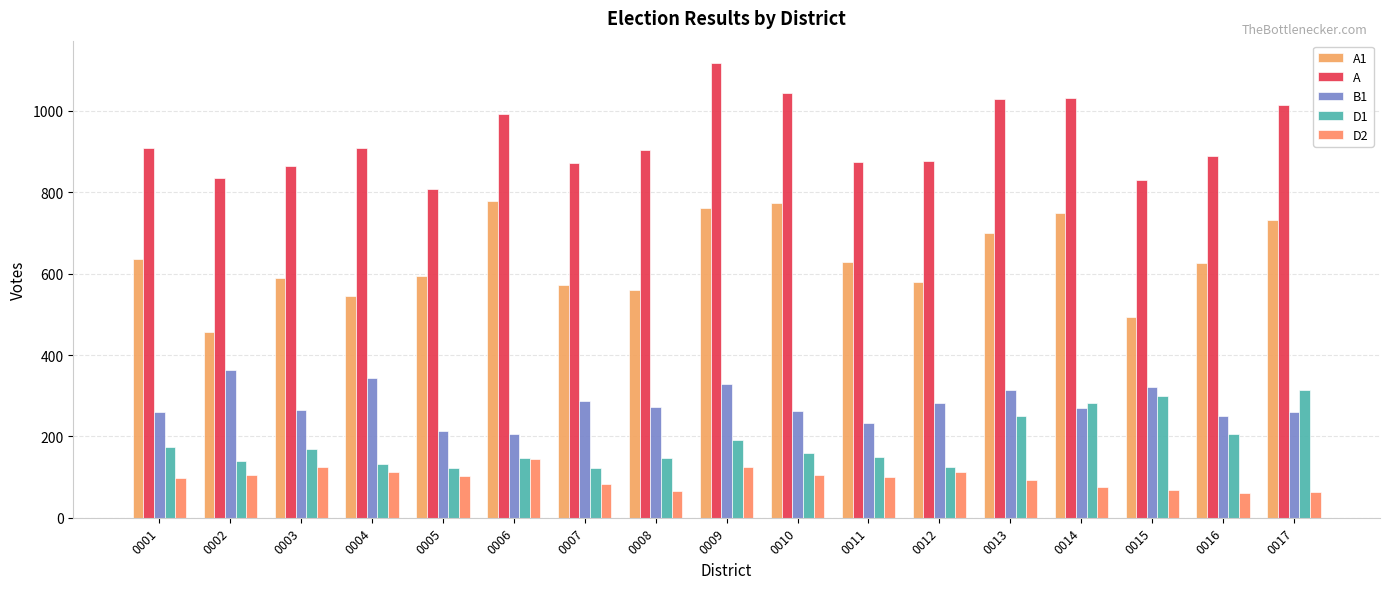

Reading left to right, transcribe all the data shown in this chart.

A1: 0001=637	0002=456	0003=590	0004=546	0005=594	0006=779	0007=572	0008=559	0009=762	0010=773	0011=629	0012=580	0013=699	0014=749	0015=494	0016=627	0017=733
A: 0001=910	0002=835	0003=865	0004=909	0005=808	0006=993	0007=871	0008=903	0009=1117	0010=1044	0011=874	0012=877	0013=1029	0014=1033	0015=831	0016=889	0017=1015
B1: 0001=260	0002=364	0003=266	0004=344	0005=214	0006=205	0007=287	0008=271	0009=330	0010=263	0011=233	0012=282	0013=313	0014=270	0015=322	0016=251	0017=259
D1: 0001=173	0002=140	0003=170	0004=131	0005=123	0006=148	0007=122	0008=146	0009=192	0010=159	0011=149	0012=125	0013=251	0014=283	0015=300	0016=206	0017=313
D2: 0001=97	0002=105	0003=125	0004=112	0005=102	0006=144	0007=84	0008=65	0009=124	0010=106	0011=100	0012=113	0013=93	0014=76	0015=68	0016=60	0017=64